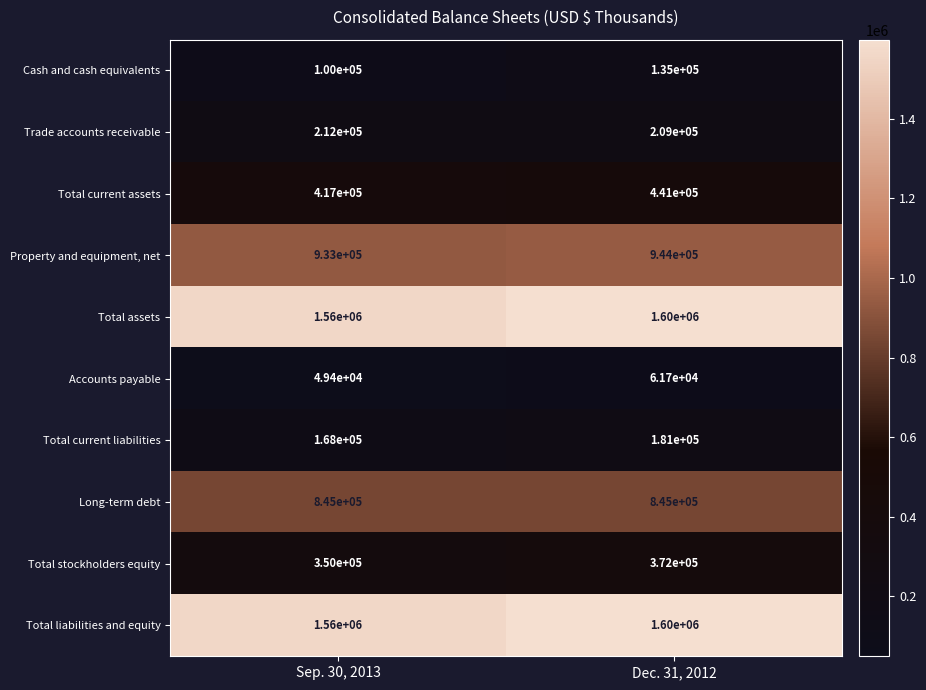

What is the sum of the Cash and cash equivalents values at Dec. 31, 2012 and Sep. 30, 2013?

235000